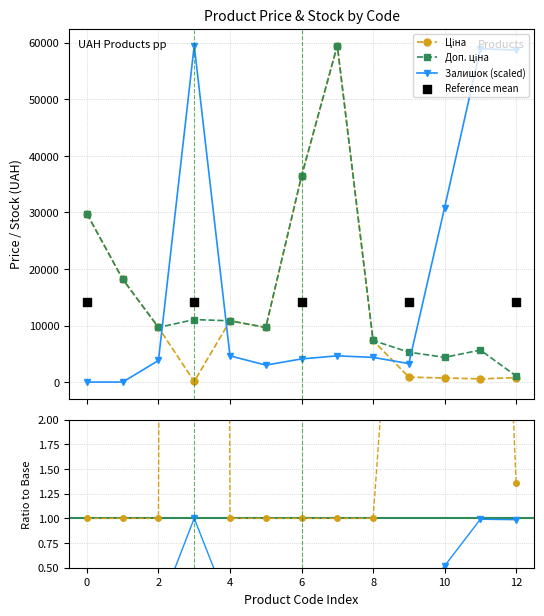

At how many categories does at least one series exceed 40315?

4